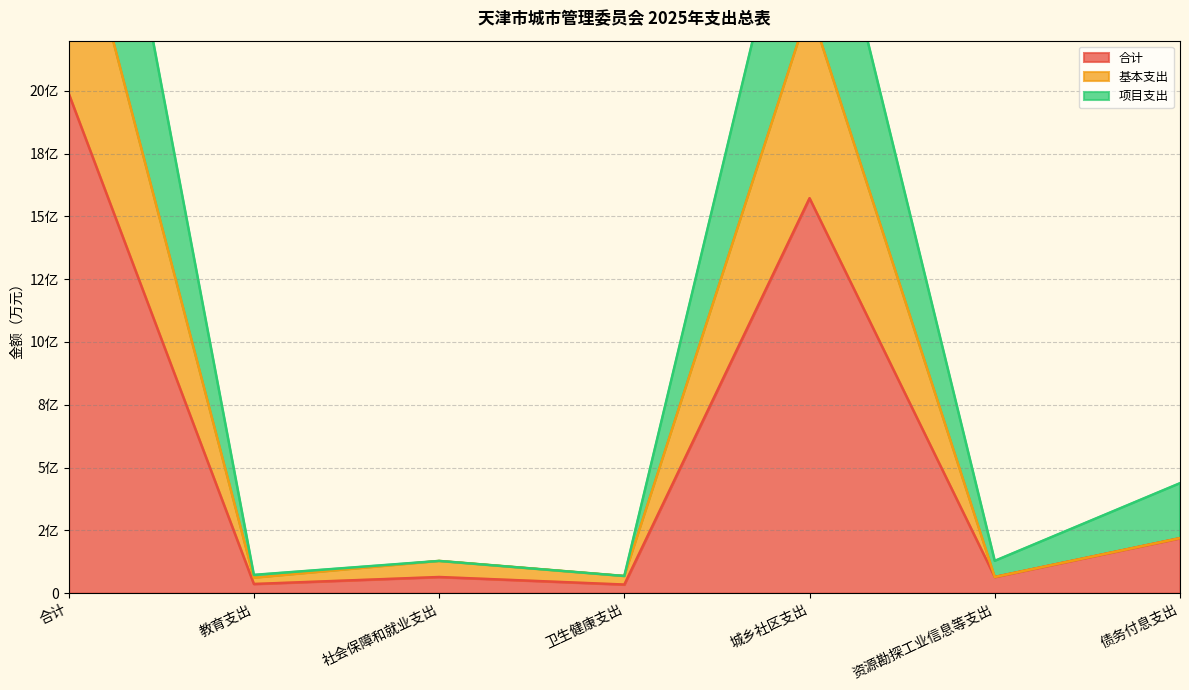

How many series are shown in this chart?

3